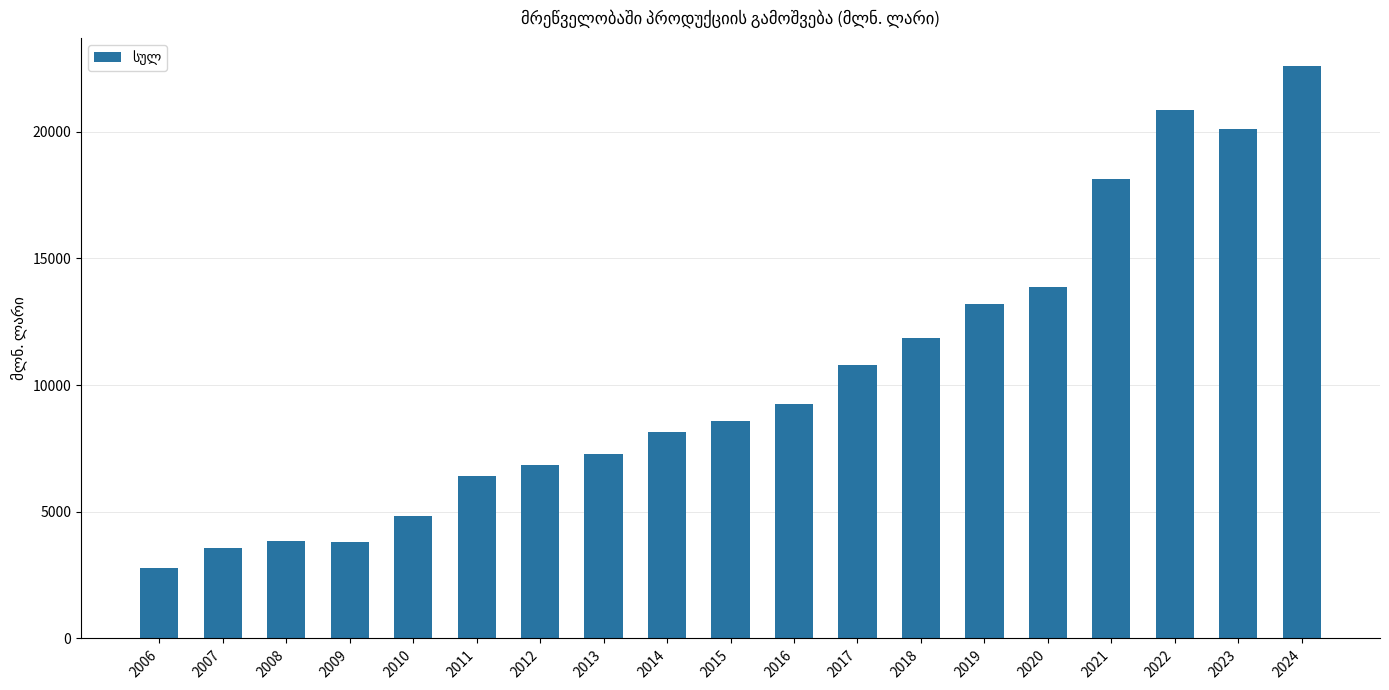

Count the number of values greater than 8577.

10